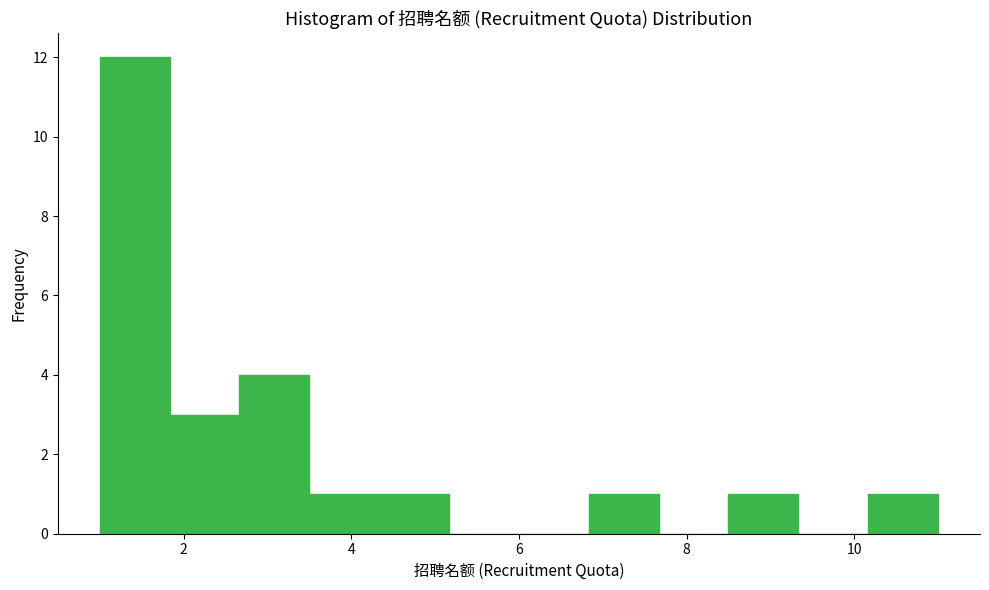

Over which range of the x-axis is the bar tallest?

1.0 to 1.8